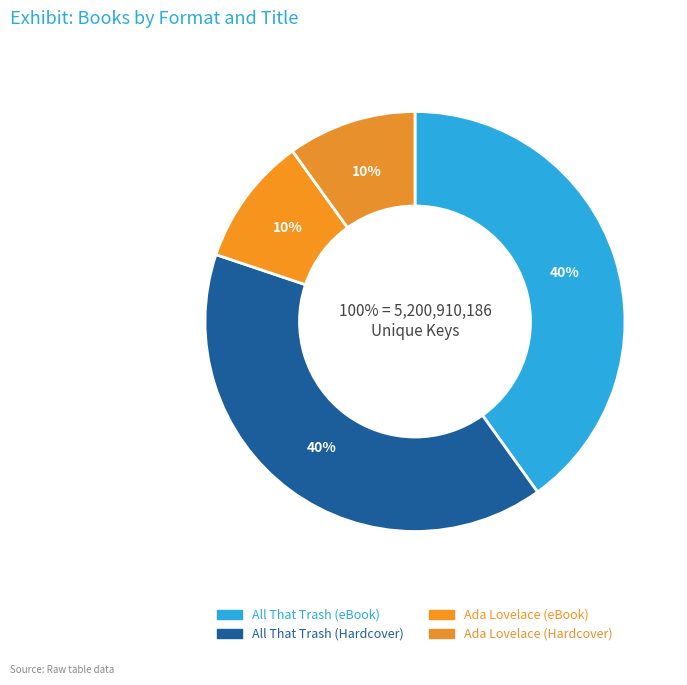

Is there a majority slice in this chart?

No